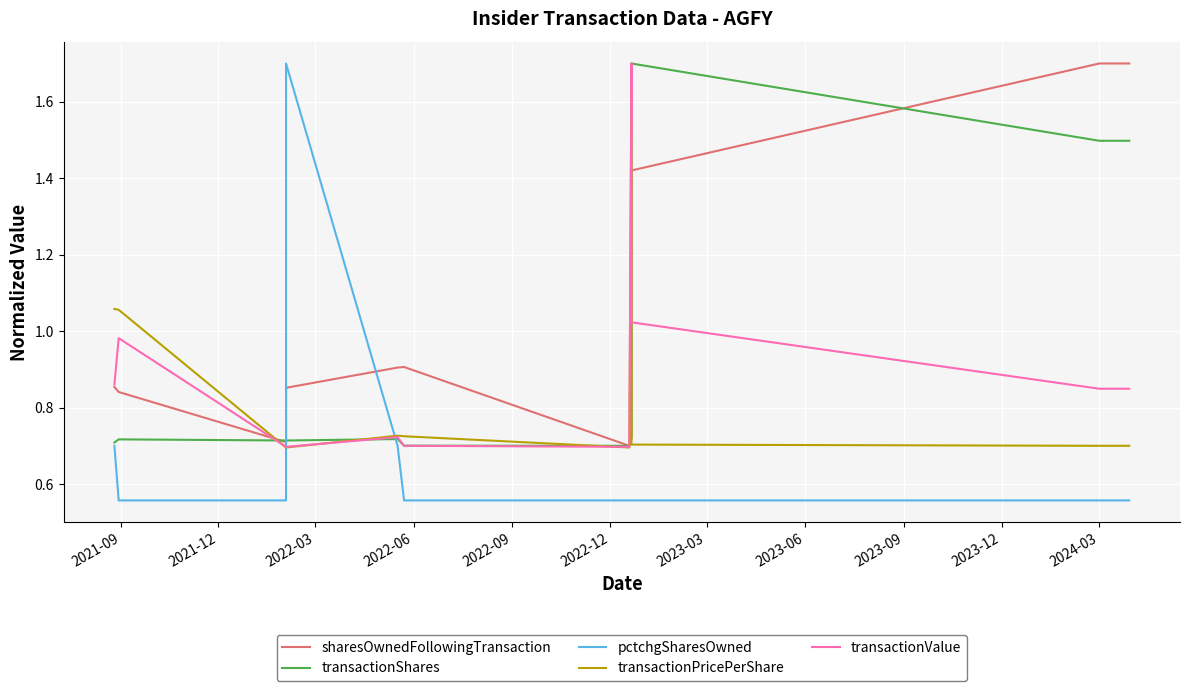

Reading left to right, transcribe all the data shown in this chart.

sharesOwnedFollowingTransaction: 0.9	0.8	0.7	0.9	0.9	0.9	0.7	0.7	1.4	1.7	1.7
transactionShares: 0.7	0.7	0.7	0.7	0.7	0.7	0.7	0.7	1.7	1.5	1.5
pctchgSharesOwned: 0.7	0.6	0.6	1.7	0.7	0.6	0.6	0.6	0.6	0.6	0.6
transactionPricePerShare: 1.1	1.1	0.7	0.7	0.7	0.7	0.7	1.7	0.7	0.7	0.7
transactionValue: 0.9	1.0	0.7	0.7	0.7	0.7	0.7	1.7	1.0	0.8	0.8